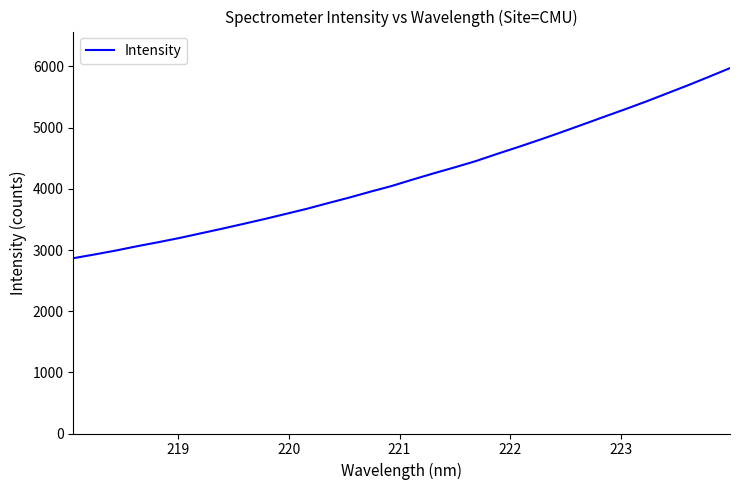

What is the minimum value shown in the chart?

2866.4